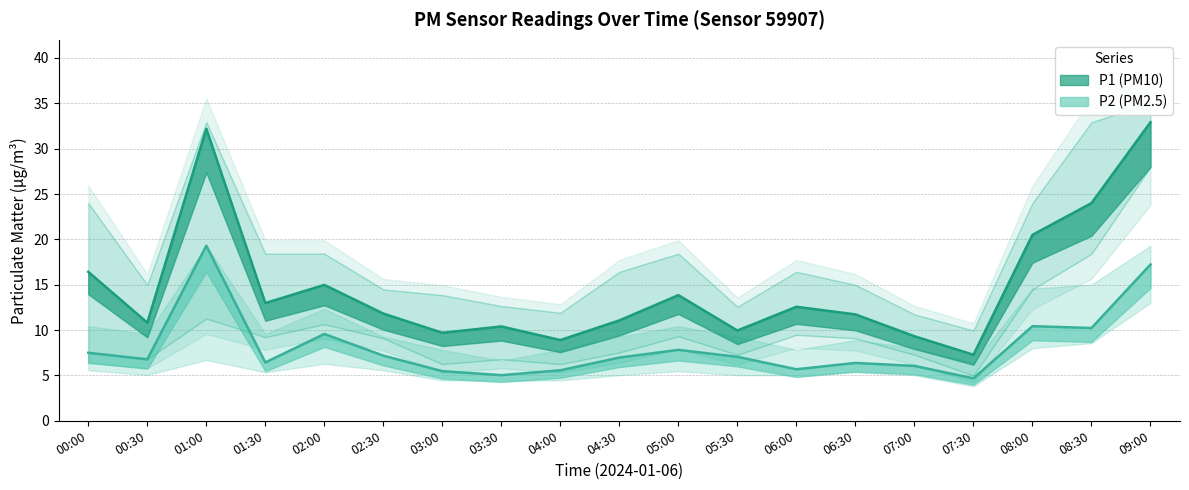

At which category does the chart reach its minimum across all series?

07:30